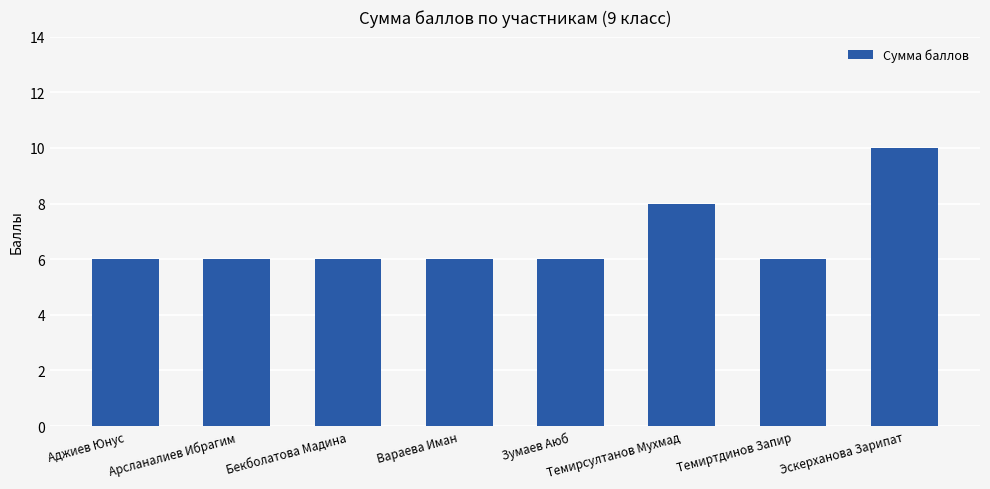

What value does the data have at Вараева Иман?

6